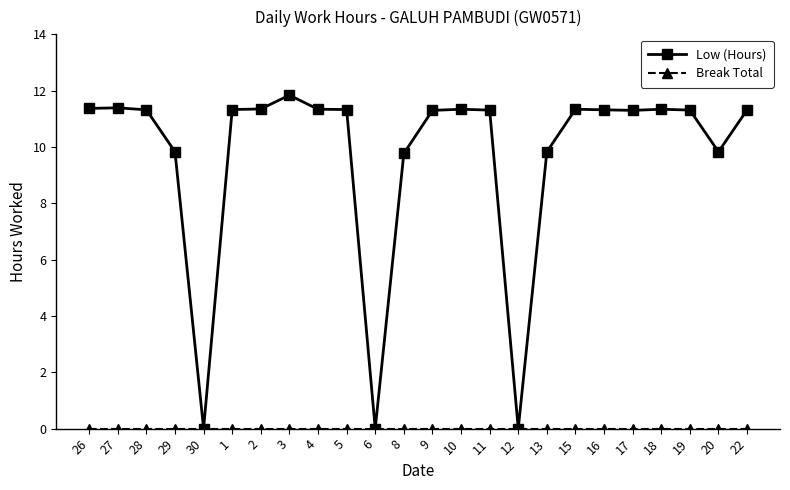

What is the label of the 15th point from the right?

5